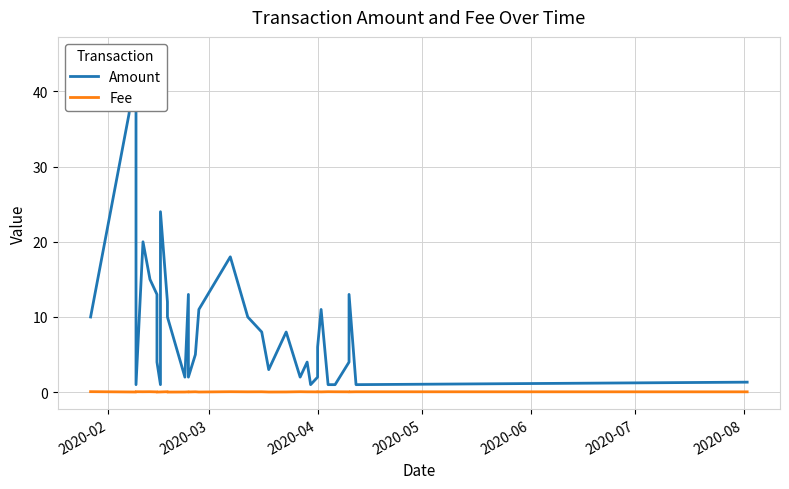

Rank the series by their maximum value, from lowest to highest.

Fee, Amount